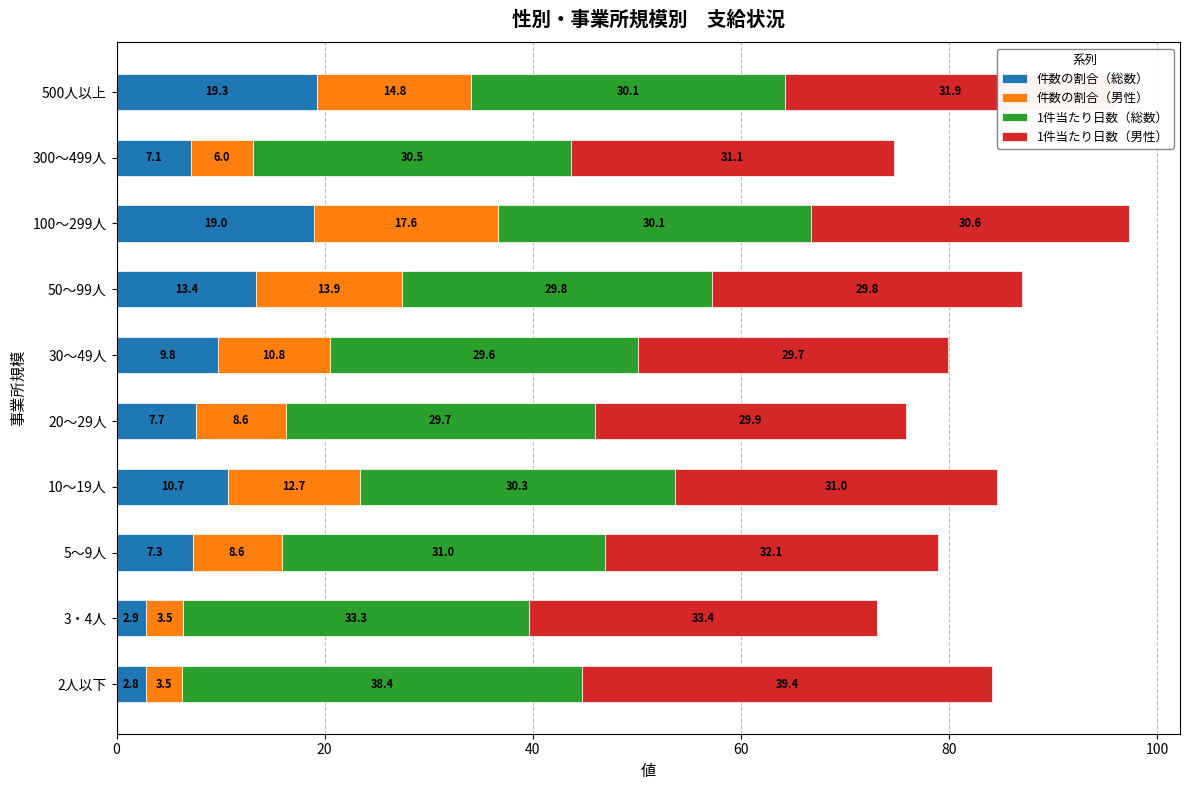

What is the total value across all series at 30～49人?

79.9